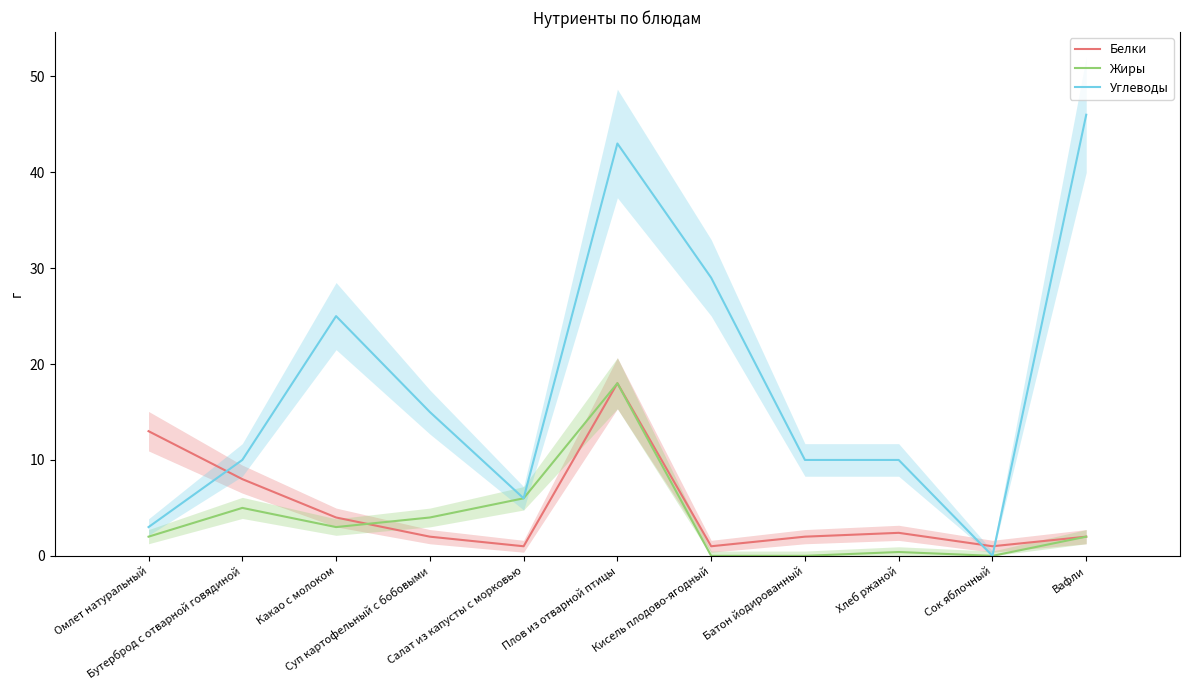

True or false: Белки and Углеводы intersect in this chart.

True